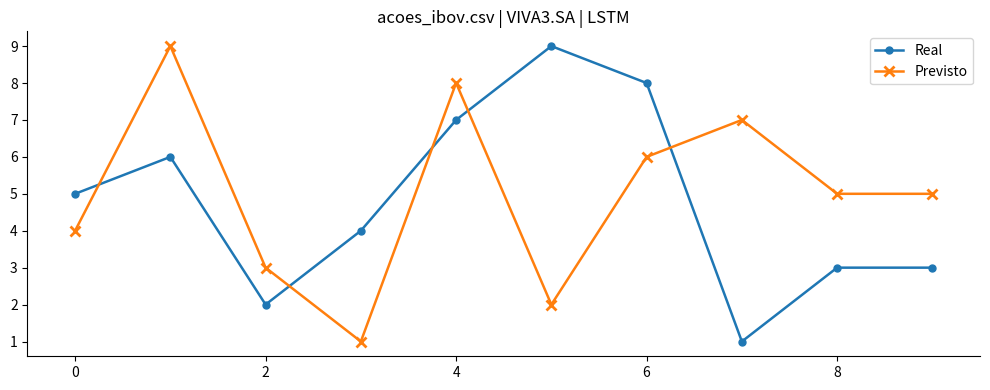

True or false: Previsto has more than 1 points higher than both neighbors.

True